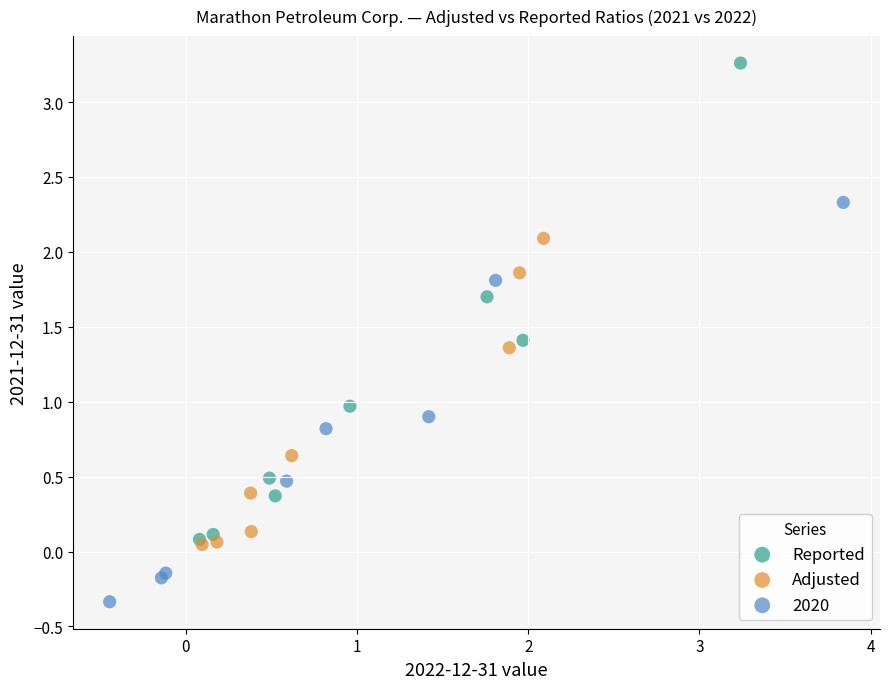

Which series has the largest Y range (max minus min)?

Reported